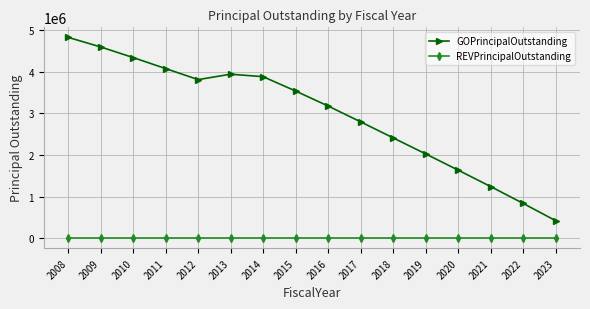

True or false: GOPrincipalOutstanding has more than 2 interior local peaks.

False